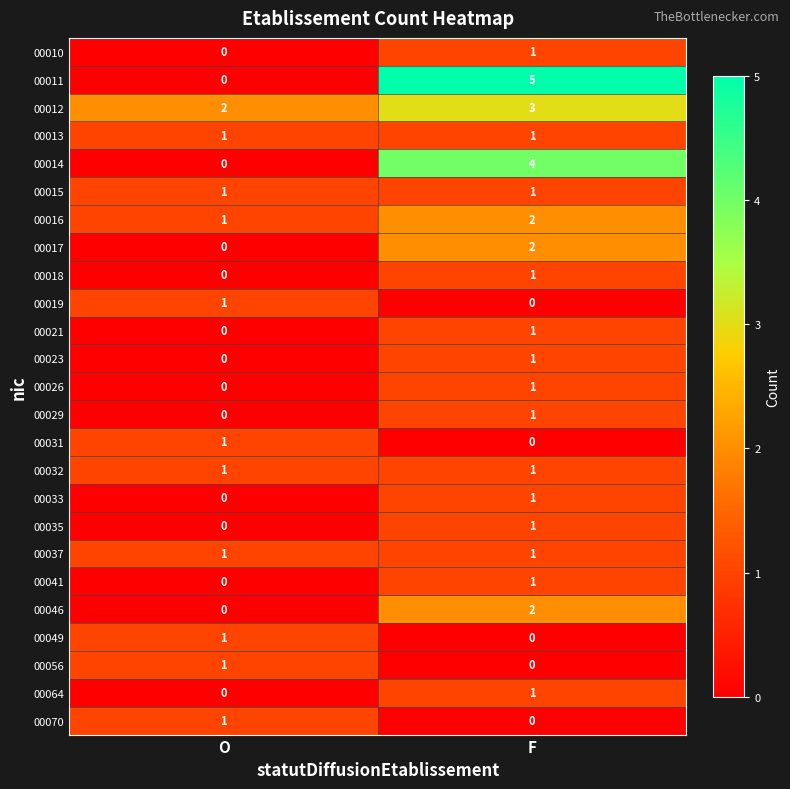

Which series has the widest spread of values?

00011